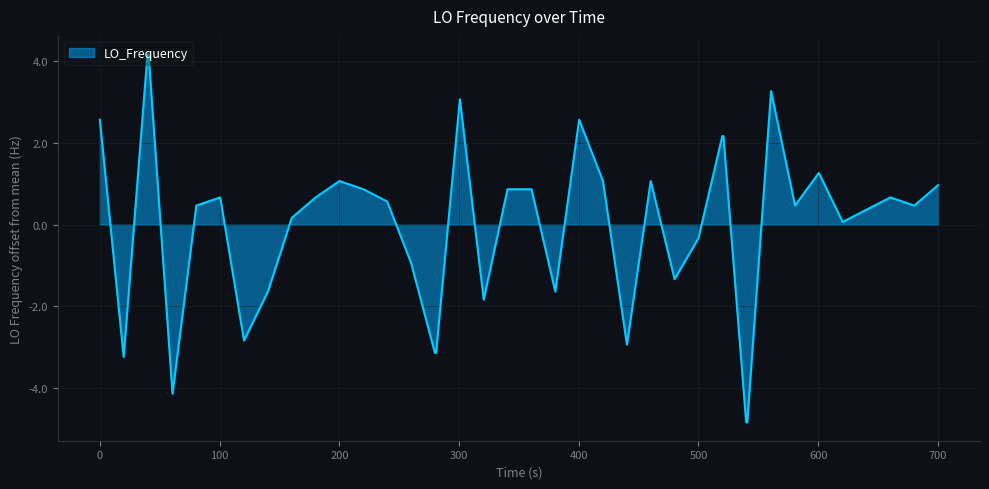

How many positive values are there?

26